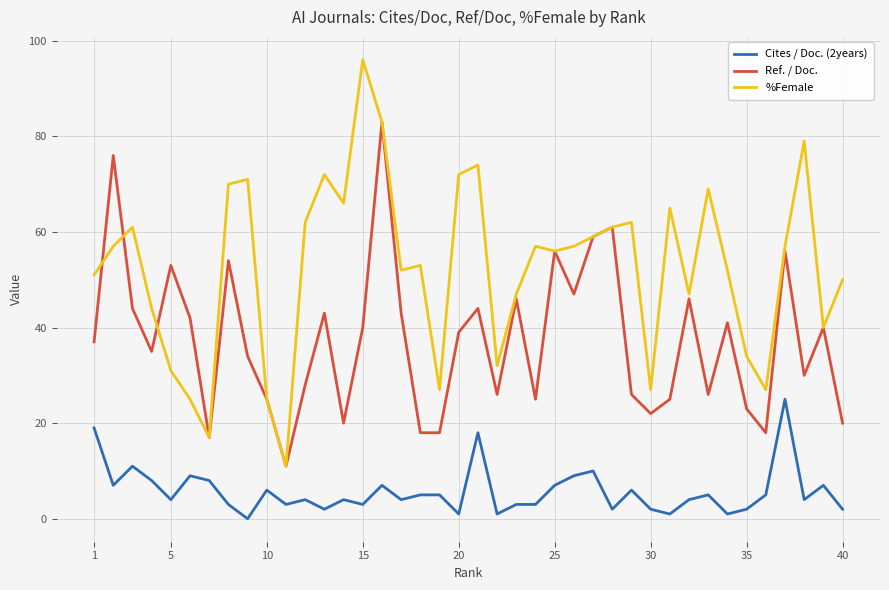

Which series has the largest range (max minus min)?

%Female